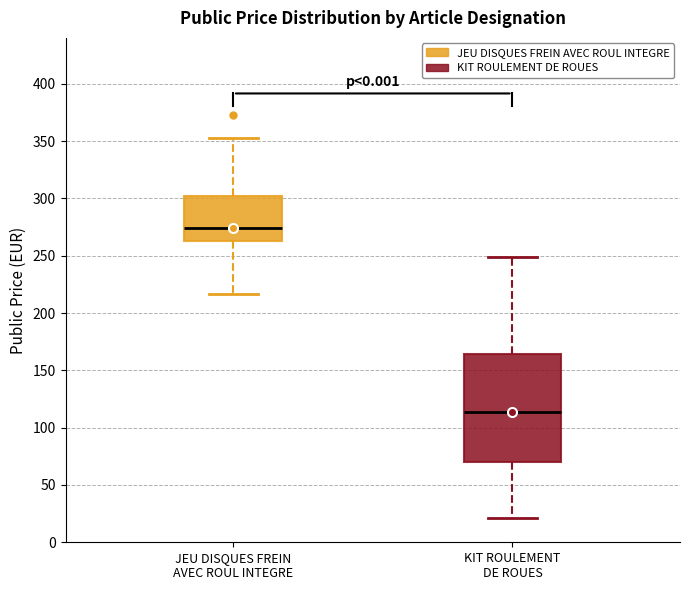

Reading left to right, transcribe this box plot: for each box, give where its median line is, the range the box spans, and where its two whiskers end, as read against the y-axis. The values are not printed on the chart, so give them approximately, as read against the axis.

JEU DISQUES FREIN AVEC ROUL INTEGRE: median 275, box 265 to 300, whiskers 215 to 355
KIT ROULEMENT DE ROUES: median 115, box 70 to 165, whiskers 20 to 250